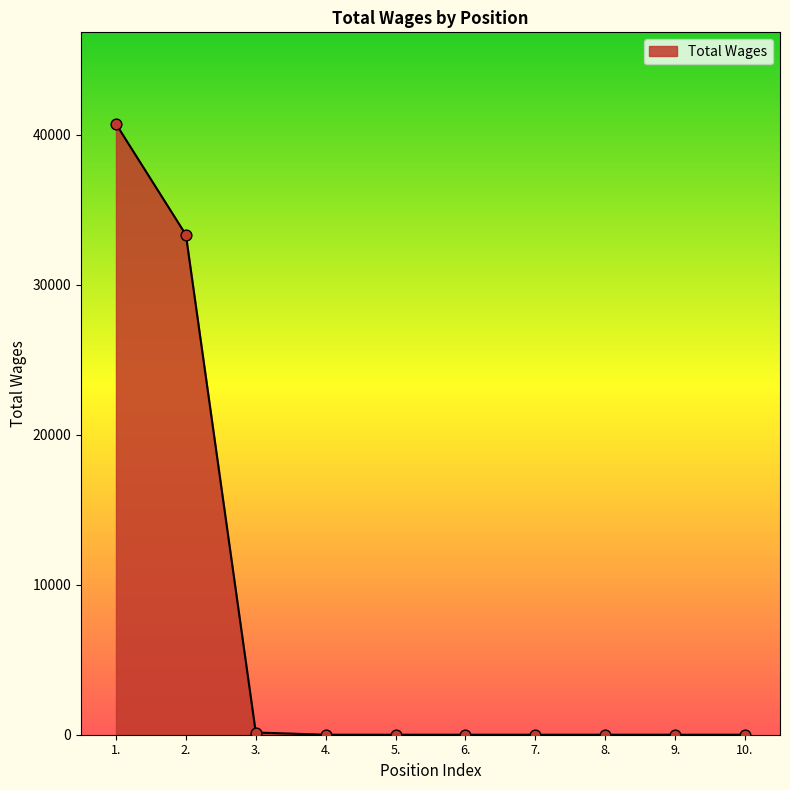

Between 1. and 2., which is larger?

1.